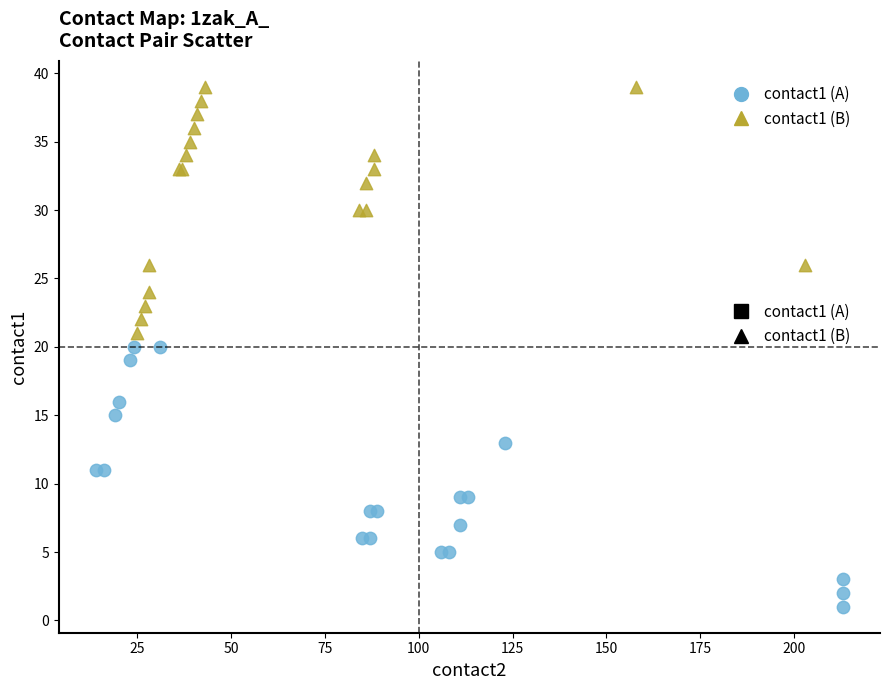

Which series reaches the maximum Y coordinate?

contact1 (B)